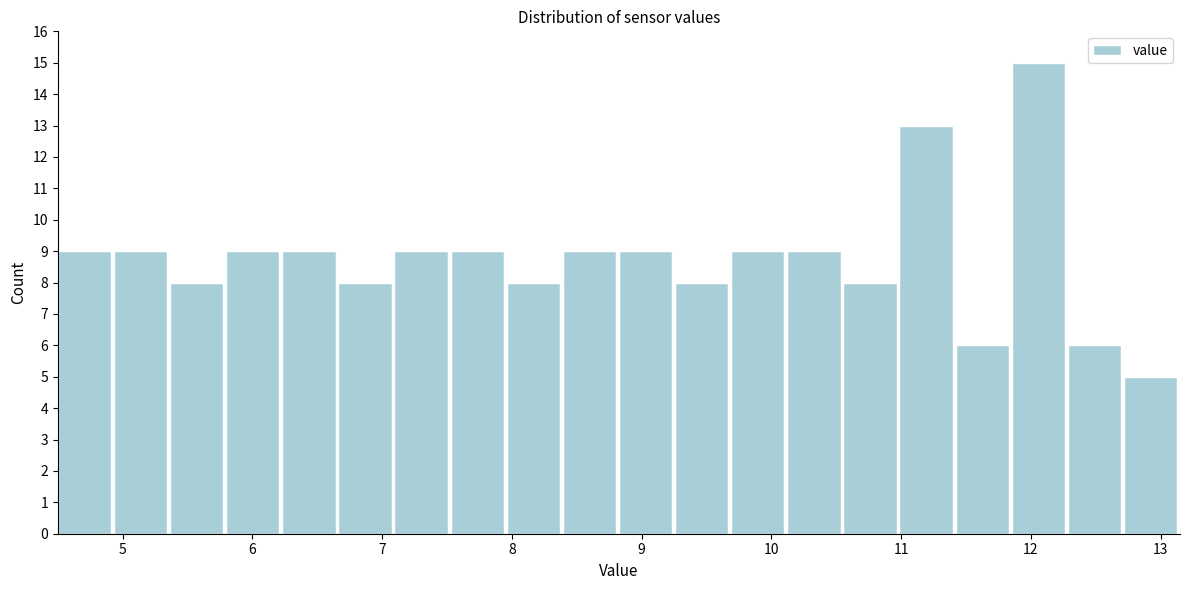

Reading left to right, transcribe this chart: for each bar, give the range it covers on the x-axis and its height. Neither the bar edges nor the heights are printed on the chart, so give them approximately, as read against the axes.

4.5 to 4.9: 9
4.9 to 5.4: 9
5.4 to 5.8: 8
5.8 to 6.2: 9
6.2 to 6.7: 9
6.7 to 7.1: 8
7.1 to 7.5: 9
7.5 to 8.0: 9
8.0 to 8.4: 8
8.4 to 8.8: 9
8.8 to 9.3: 9
9.3 to 9.7: 8
9.7 to 10.1: 9
10.1 to 10.6: 9
10.6 to 11.0: 8
11.0 to 11.4: 13
11.4 to 11.9: 6
11.9 to 12.3: 15
12.3 to 12.7: 6
12.7 to 13.2: 5